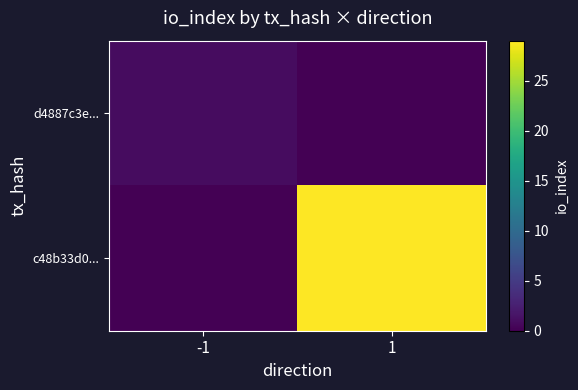

How many categories are shown in the chart?

2